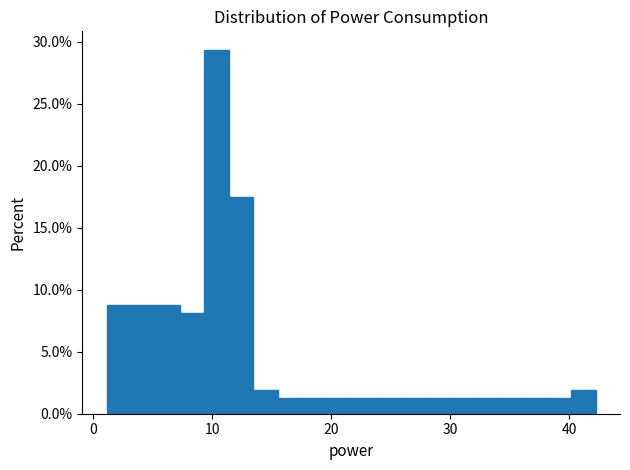

Around what value on the x-axis is the tallest bar? Give the approximate position of its centre, as read against the axis.

10